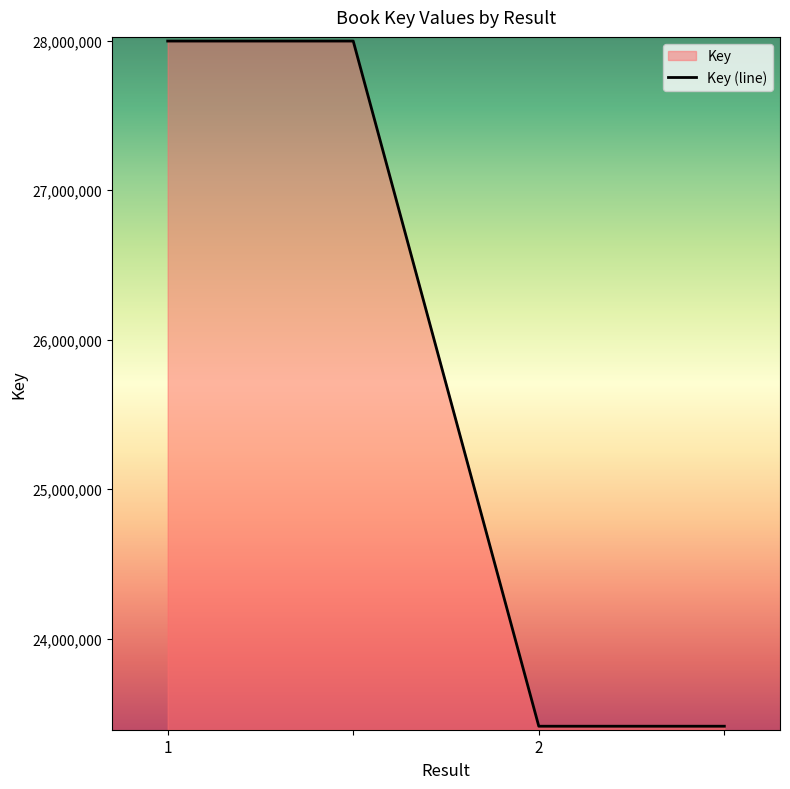

Reading left to right, extract all data points from this chart.

27998228	27998228	23413348	23413348